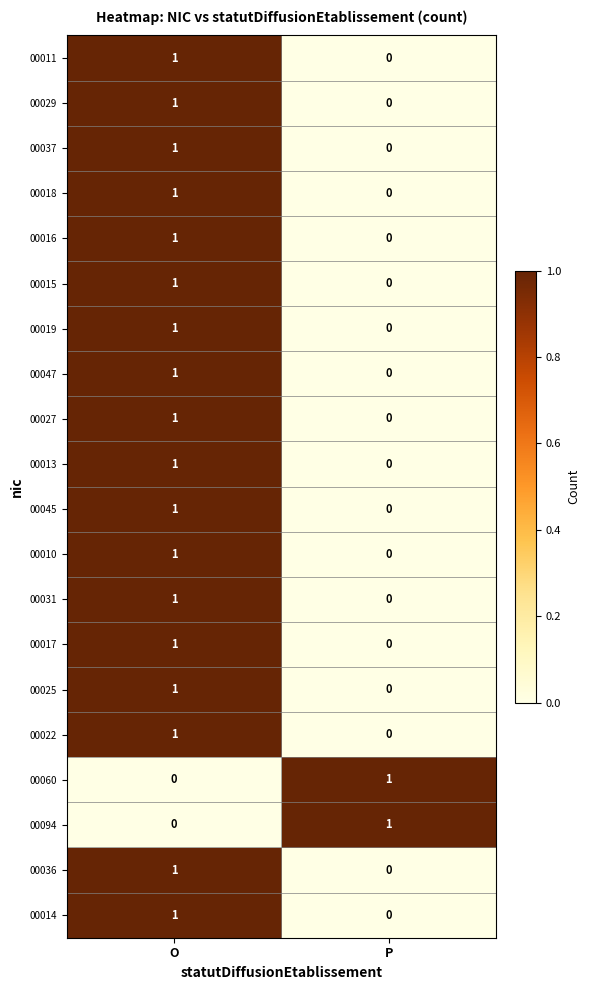

Rank the categories by 00019 value from lowest to highest.

P, O